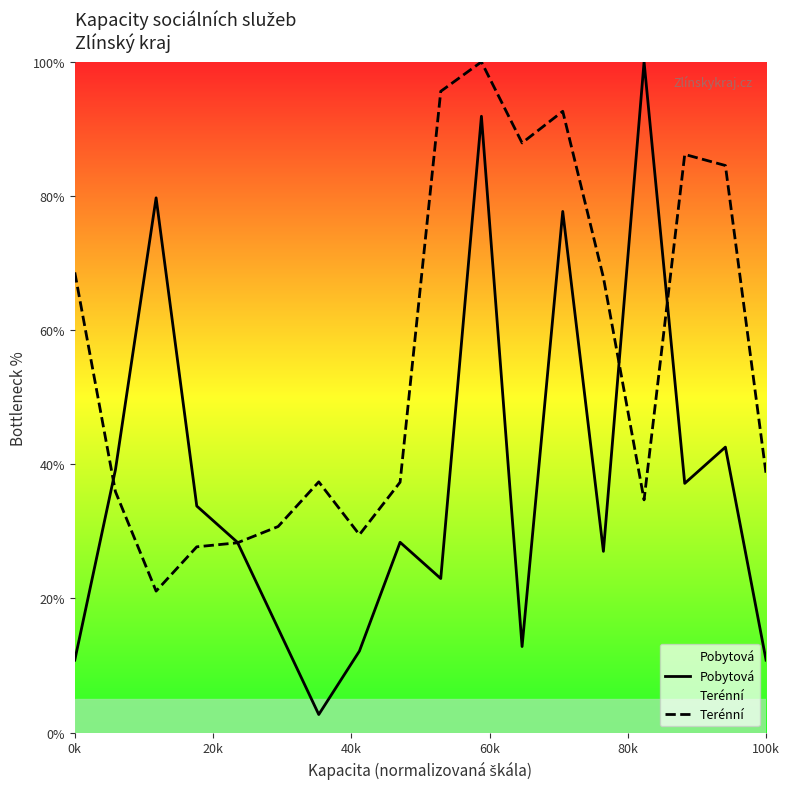

Which series ends up on top after the final intersection of Terénní and Pobytová?

Terénní